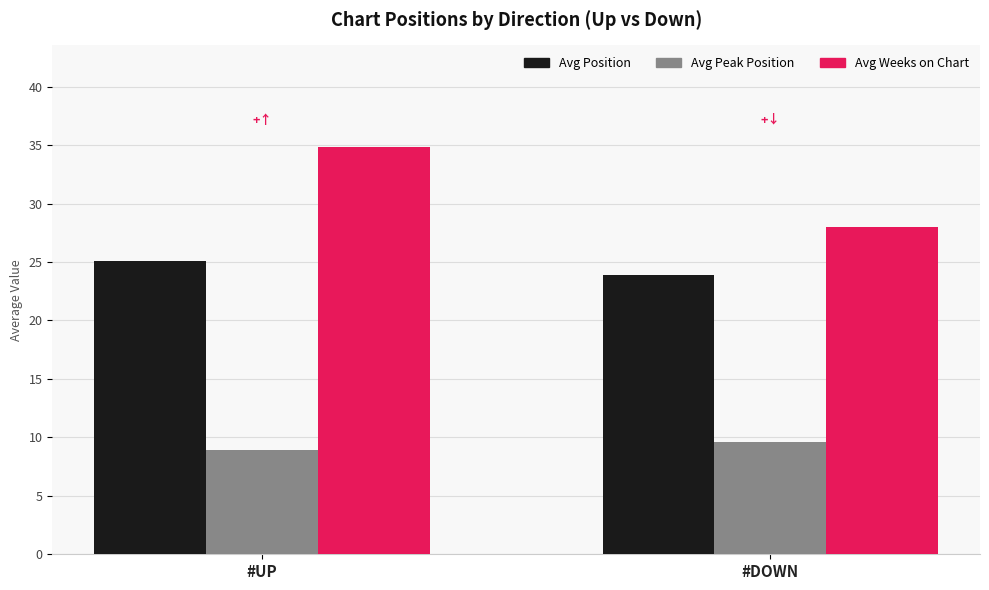

At which category is the sum across all series the highest?

#UP